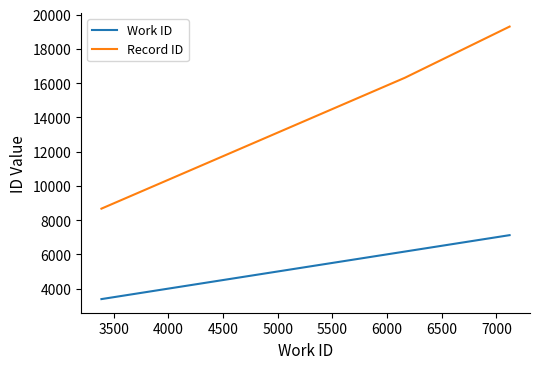

What is the smallest value displayed?

3387